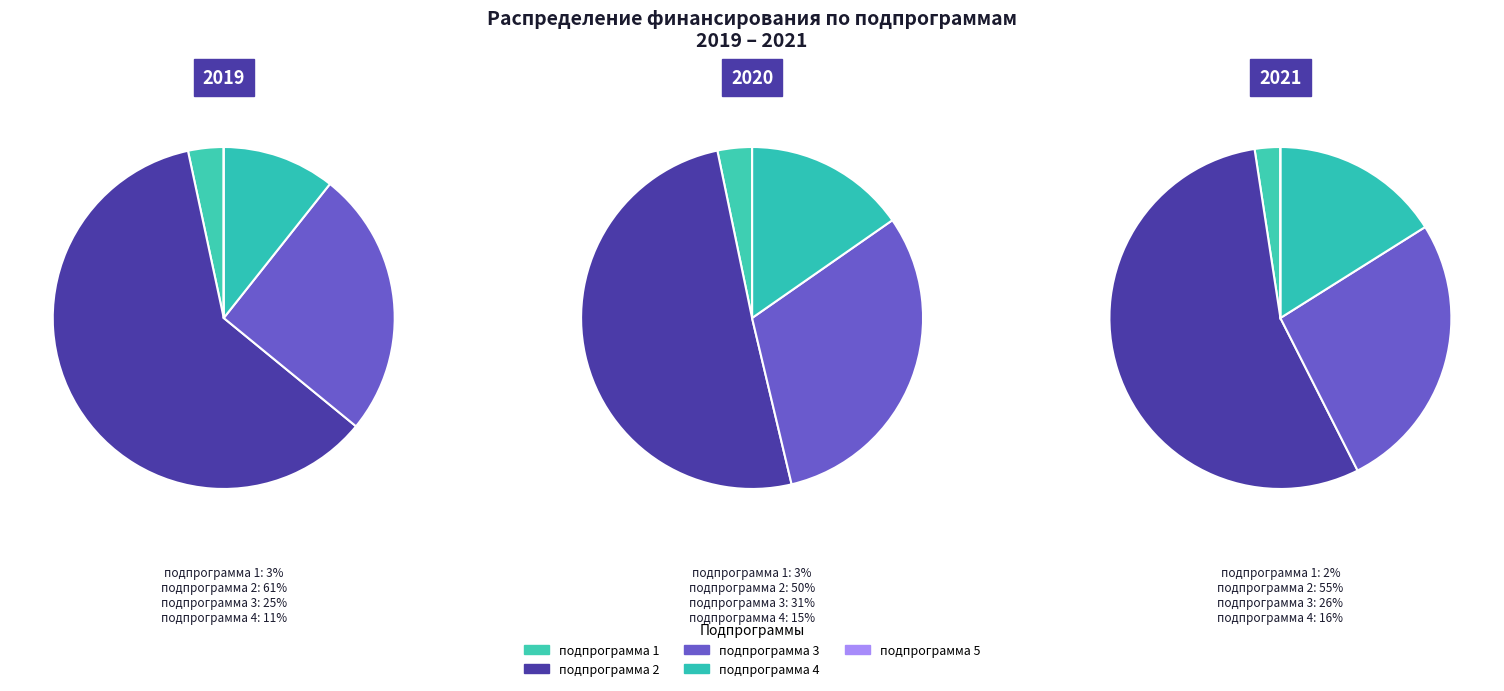

Rank the categories by value from lowest to highest.

подпрограмма 5, подпрограмма 1, подпрограмма 4, подпрограмма 3, подпрограмма 2